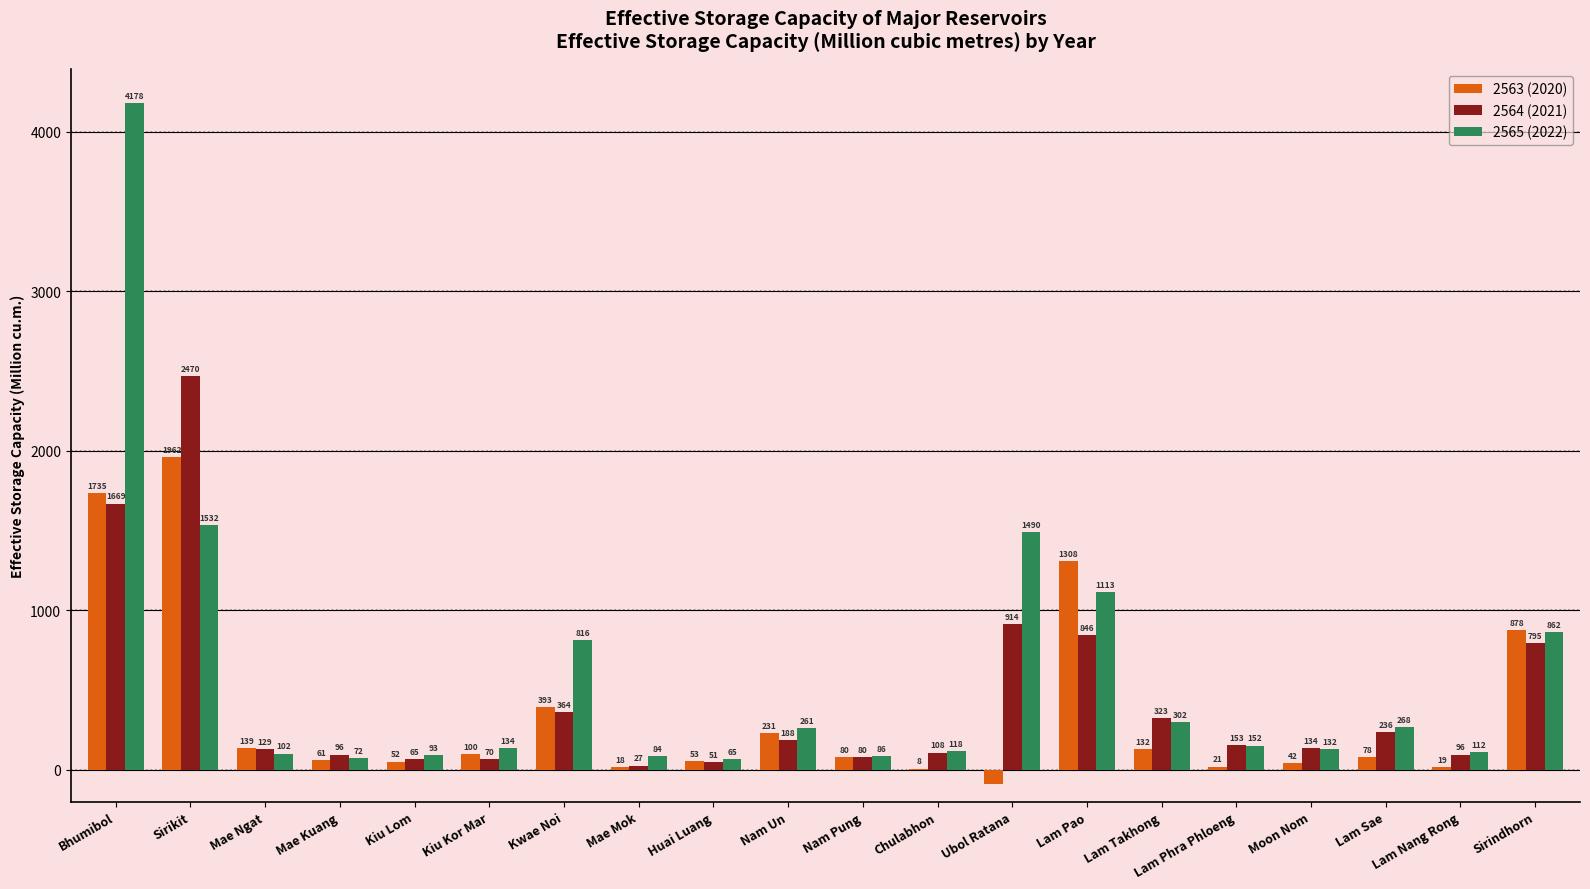

What is the highest value of the 2563 (2020) series?

1962